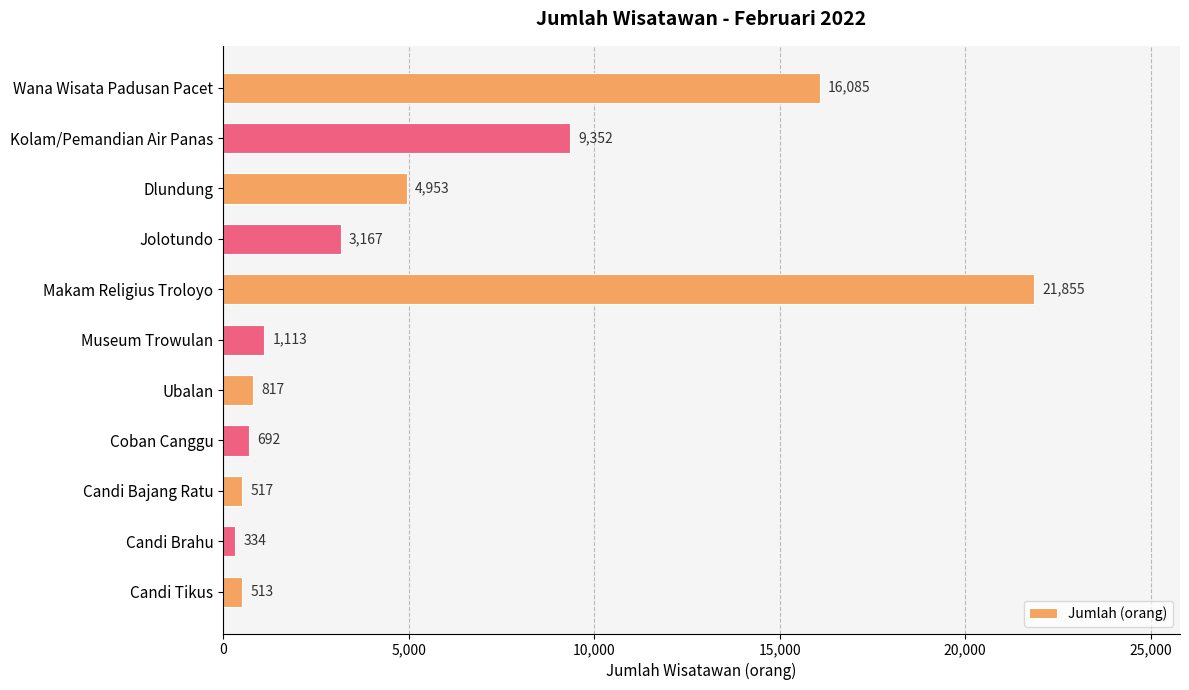

The chart shows a value of 22736 at Wana Wisata Padusan Pacet. True or false?

False